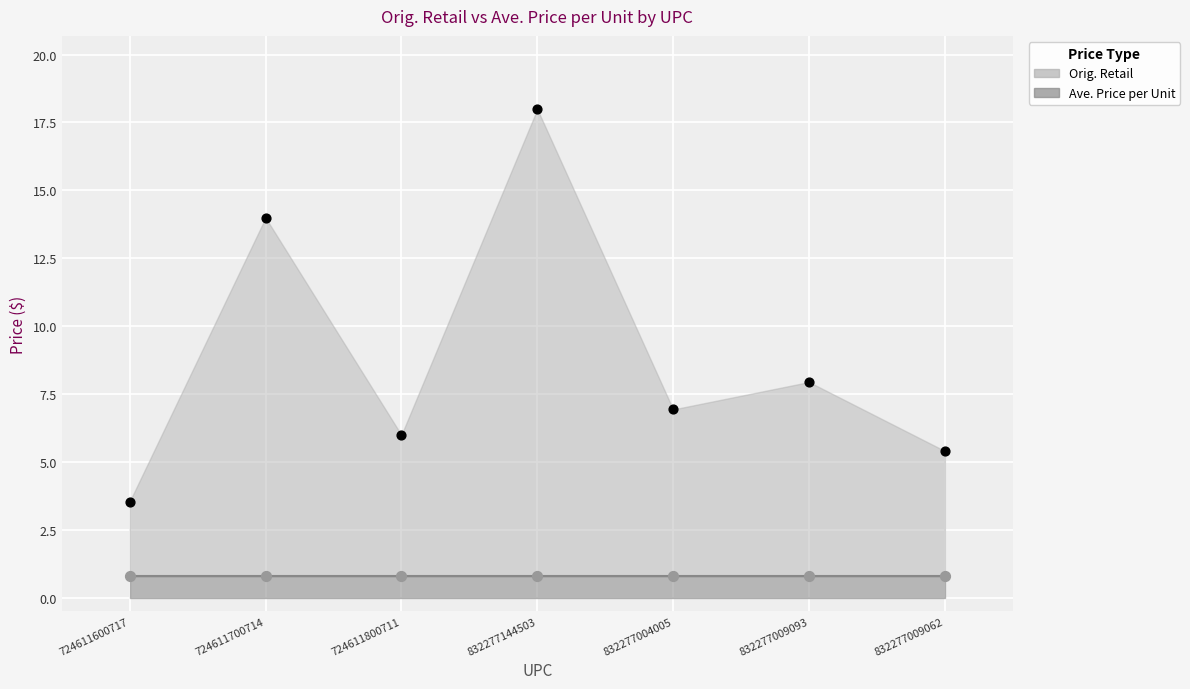

What is the change in value from 724611800711 to 832277144503?

+12.0